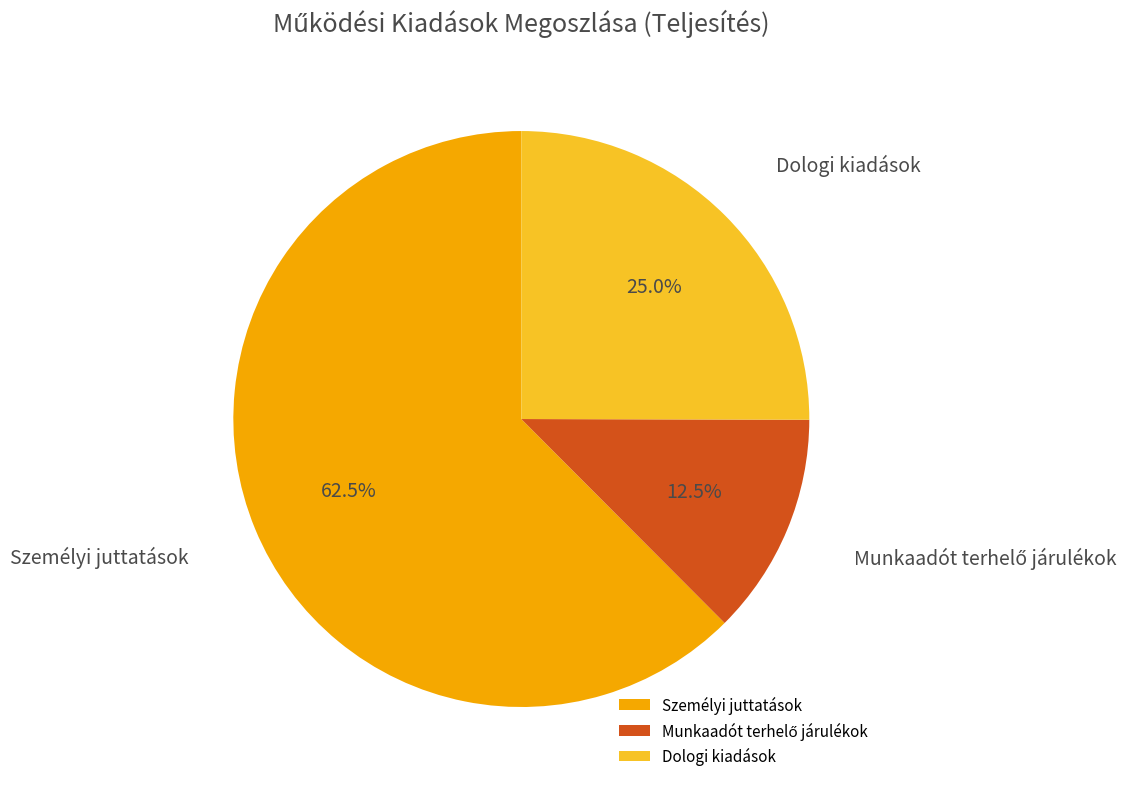

Is it true that Dologi kiadások is 32% of the pie?

False